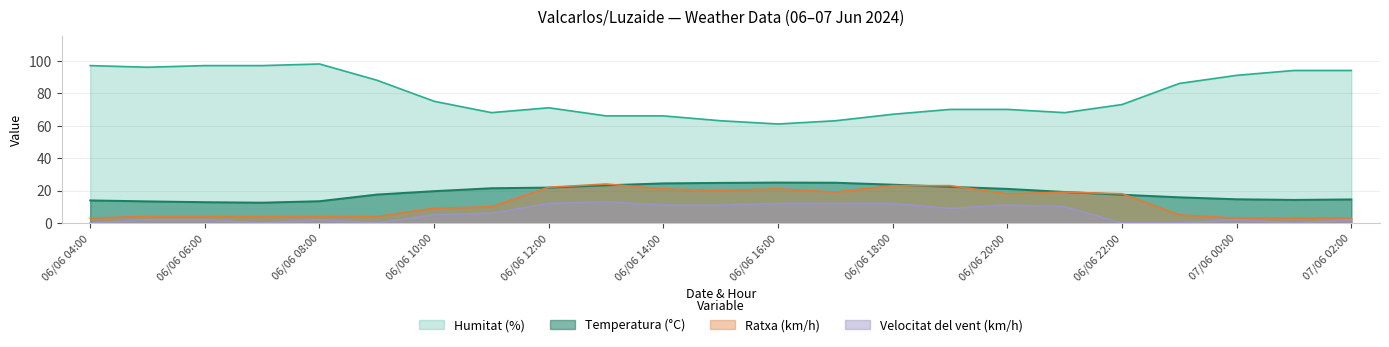

True or false: Humitat (%) and Temperatura (°C) intersect in this chart.

False